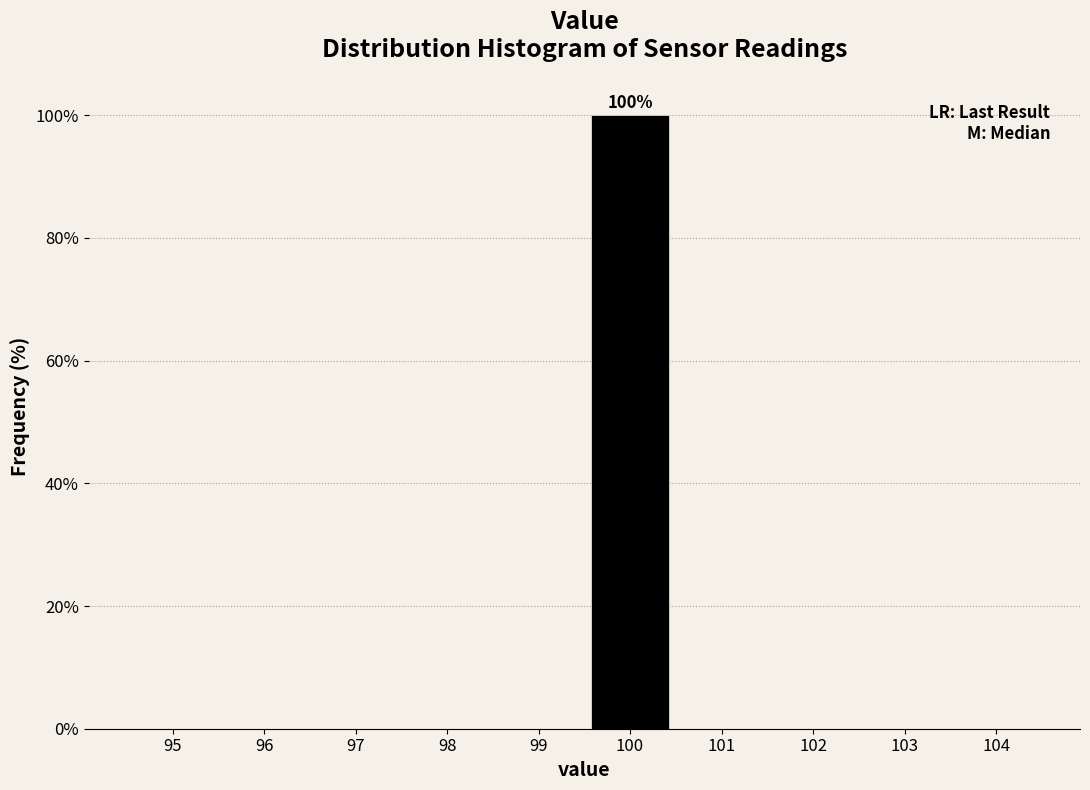

Reading left to right, list all the values displayed in this chart.

95=0	96=0	97=0	98=0	99=0	100=100	101=0	102=0	103=0	104=0